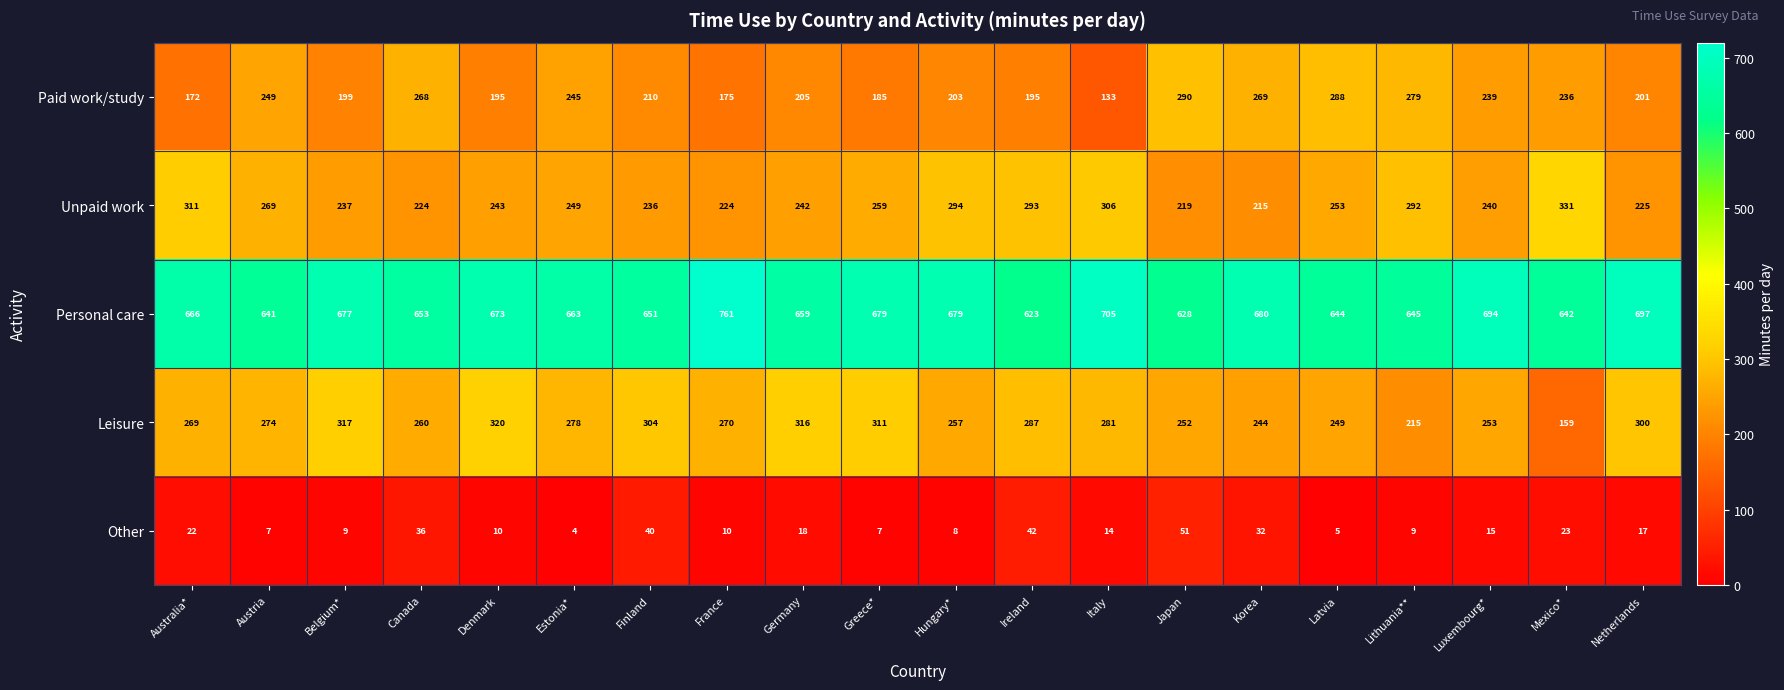

At which label is Other closest to 27?

Mexico*